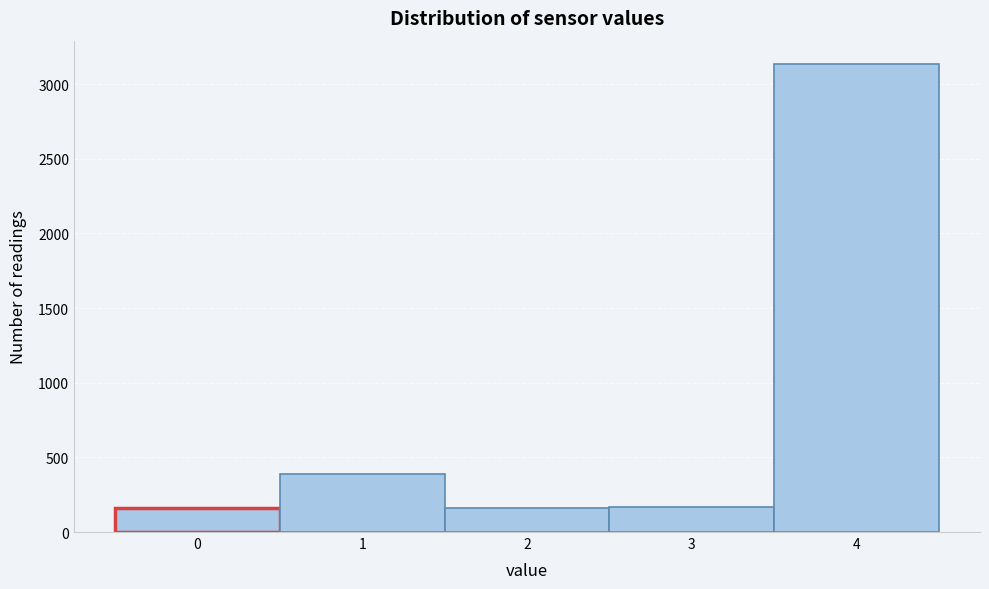

What is the maximum value shown in the chart?

3134